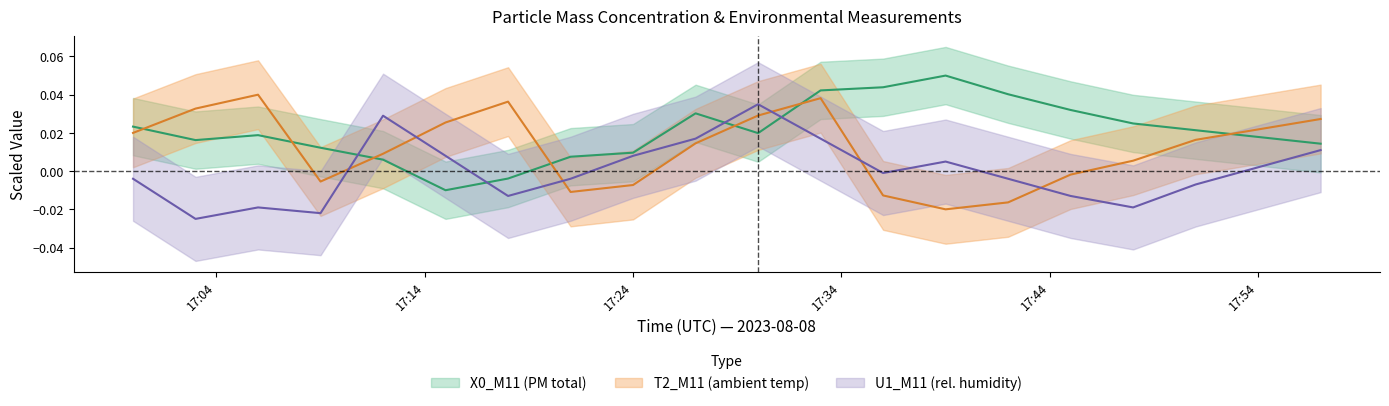

At 17:54, list the series in order from smallest to largest.

U1_M11, X0_M11, T2_M11